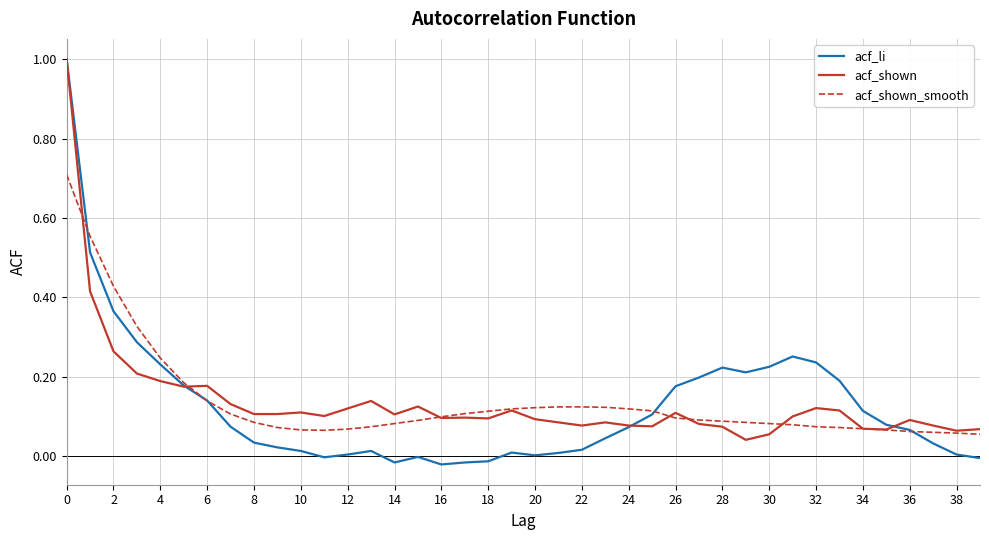

What is the maximum value for acf_shown_smooth?

0.7